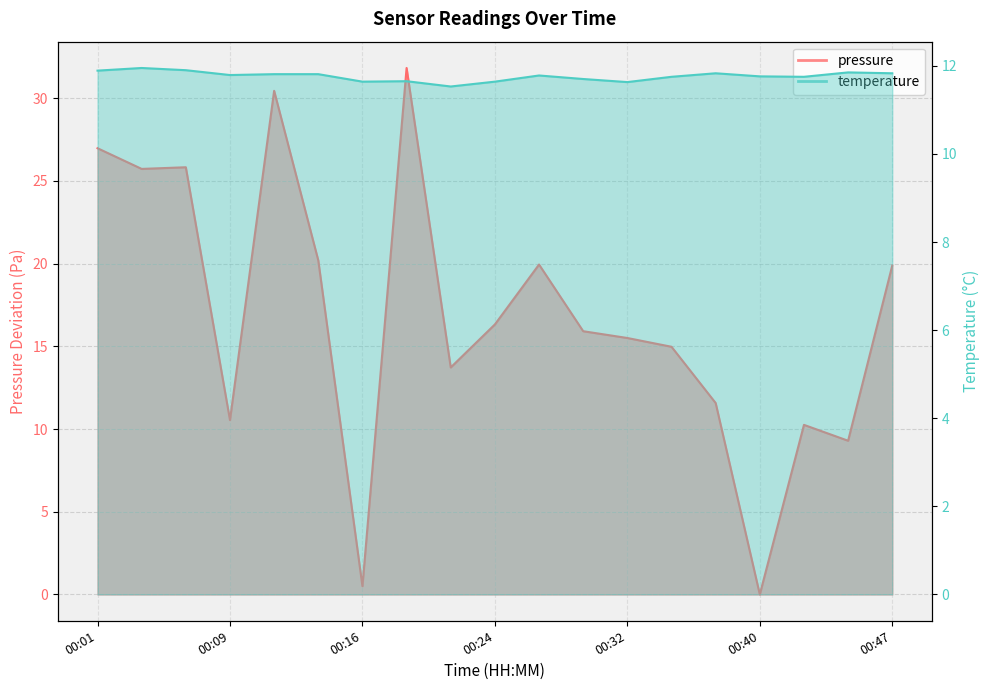

Where is temperature nearest to the value 11?

00:22